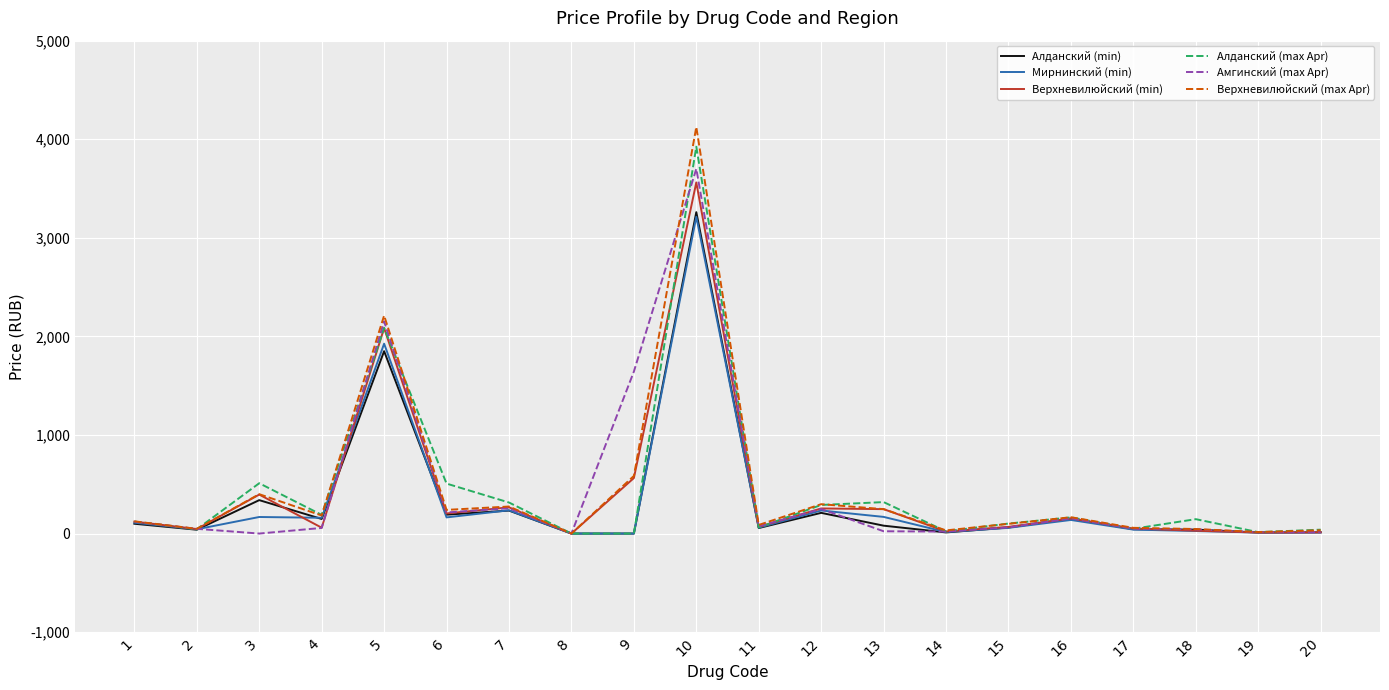

The value of Верхневилюйский (min) at 3 is 395.4. True or false?

True